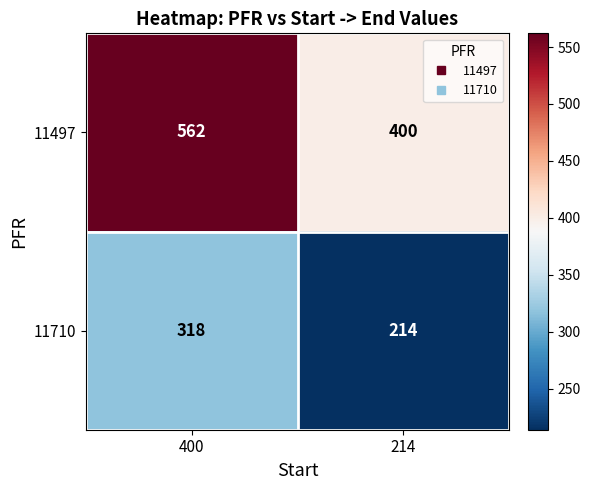

Which series has the largest range (max minus min)?

11497